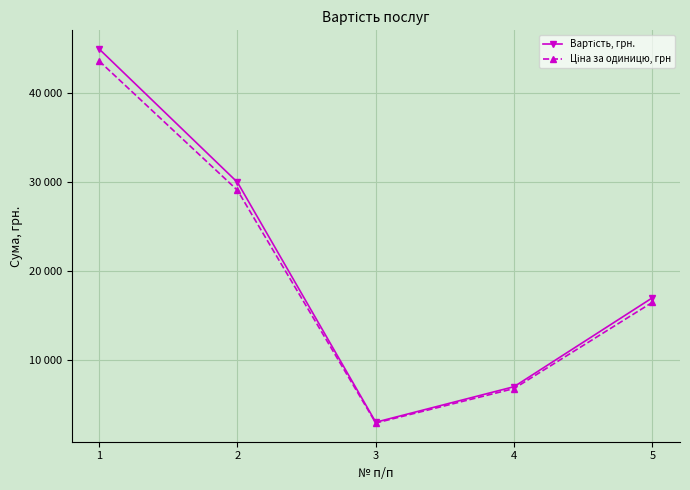

What are all the series names shown in the legend?

Вартість, грн., Ціна за одиницю, грн